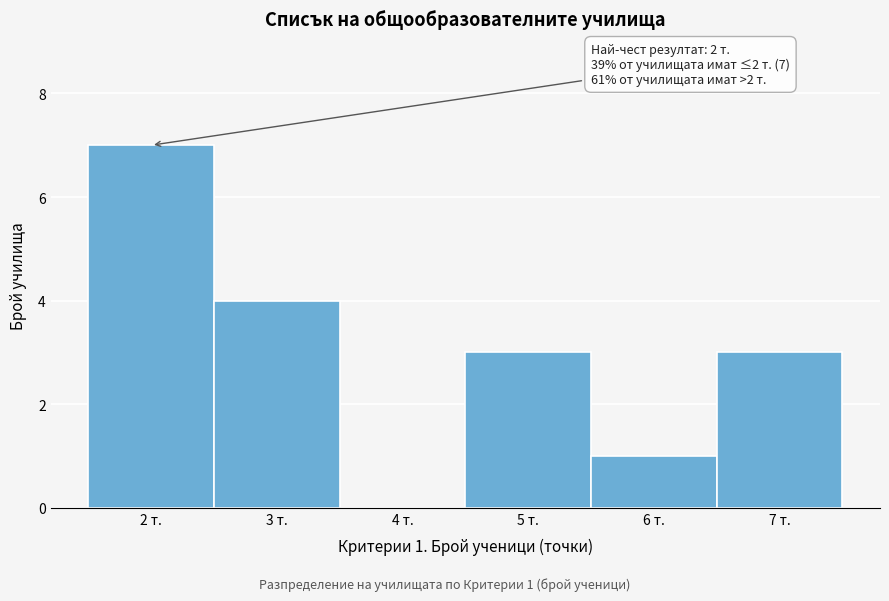

Which range on the x-axis has the tallest bar?

1.5 to 2.5